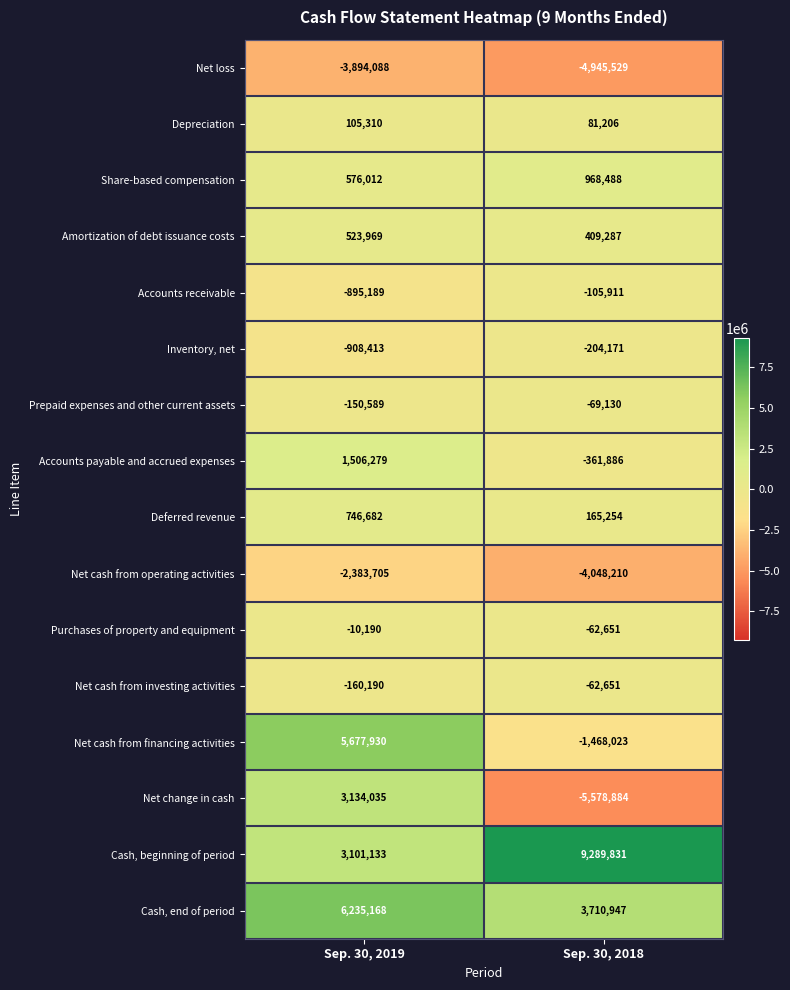

What is the sum of all Prepaid expenses and other current assets values?

-219719